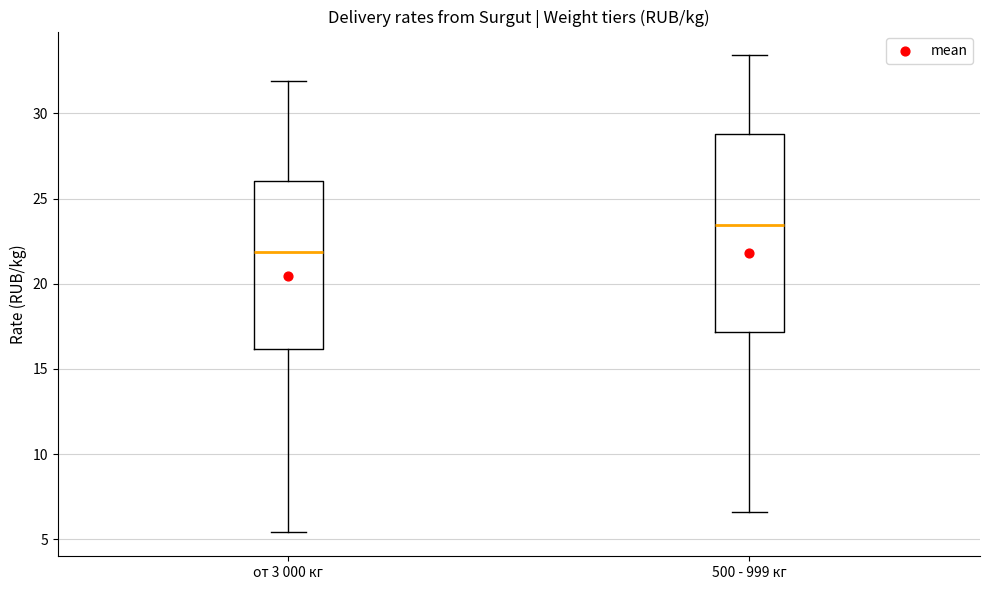

Which box is the tallest, from its lower edge to its upper edge?

500 - 999 кг